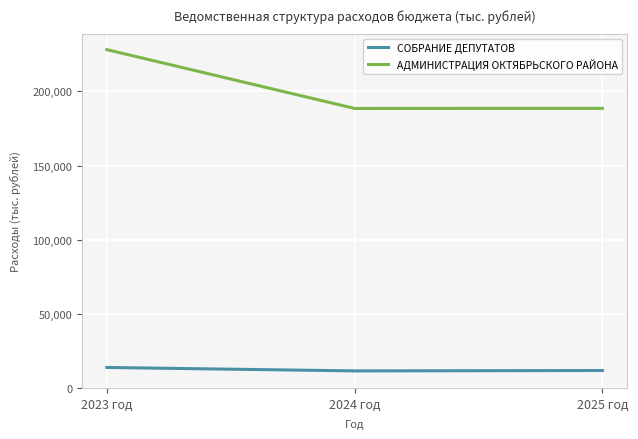

List the series in order of their peak value, lowest first.

СОБРАНИЕ ДЕПУТАТОВ, АДМИНИСТРАЦИЯ ОКТЯБРЬСКОГО РАЙОНА